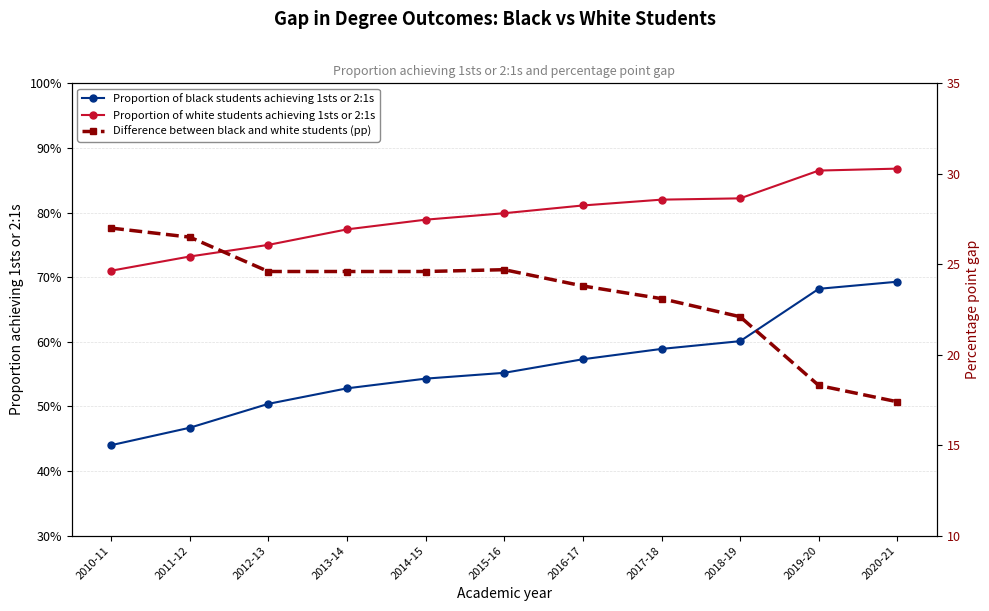

What is the greatest value displayed?

27.0